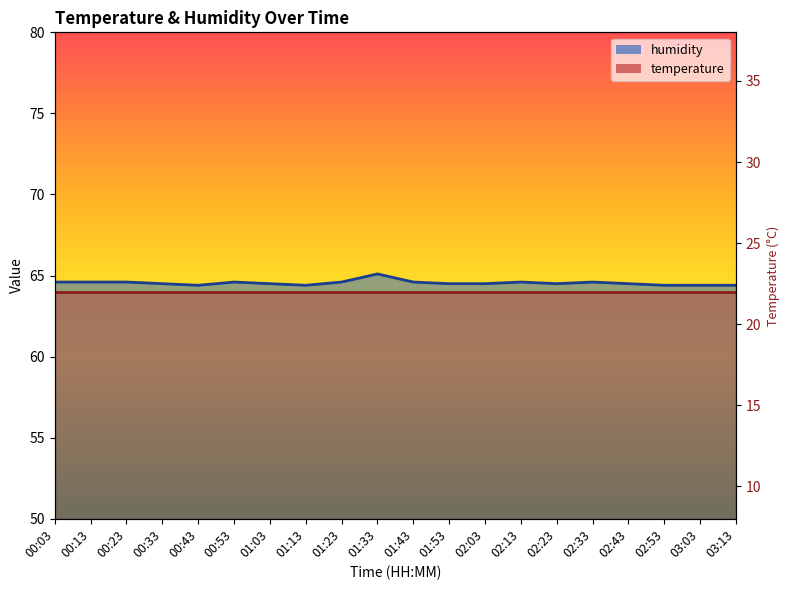

Count the number of categories in the chart.

20